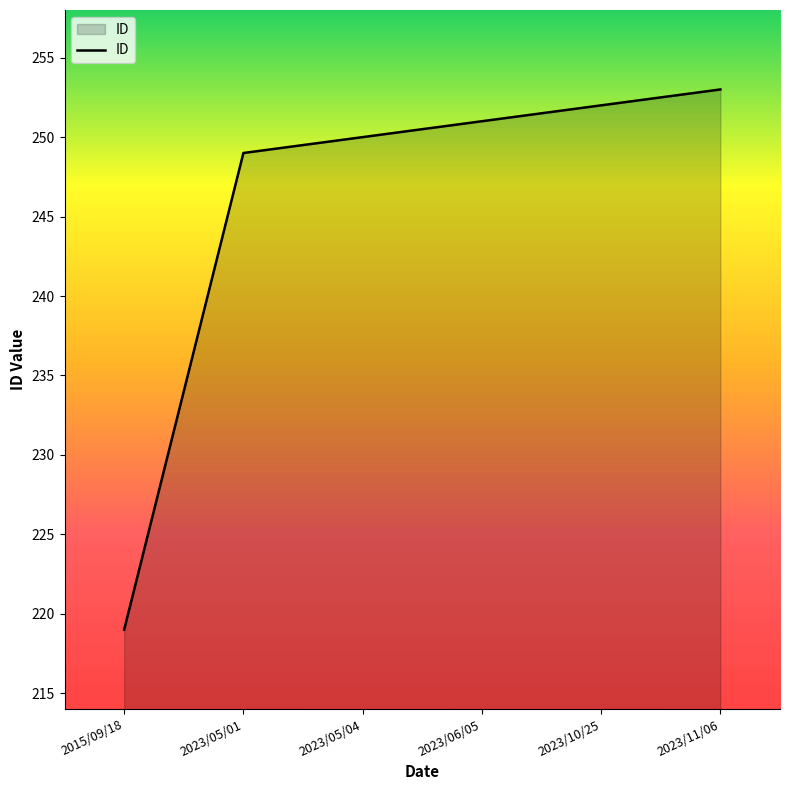

Reading left to right, extract all data points from this chart.

2015/09/18=219	2023/05/01=249	2023/05/04=250	2023/06/05=251	2023/10/25=252	2023/11/06=253